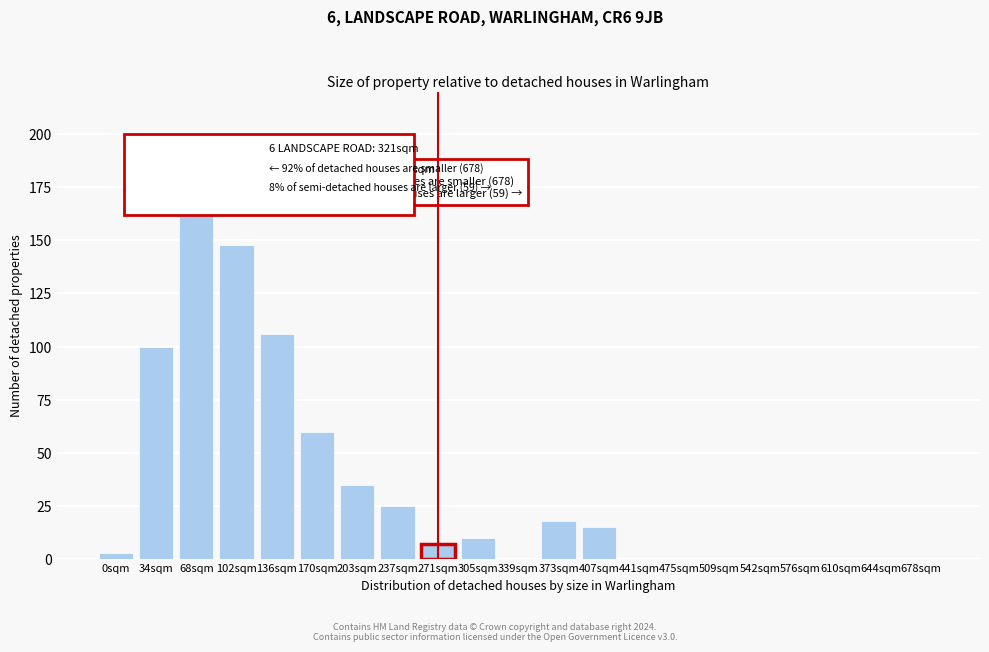

Reading right to left, list all the values displayed in this chart.

678sqm=0	644sqm=0	610sqm=0	576sqm=0	542sqm=0	509sqm=0	475sqm=0	441sqm=0	407sqm=15	373sqm=18	339sqm=0	305sqm=10	271sqm=7	237sqm=25	203sqm=35	170sqm=60	136sqm=106	102sqm=148	68sqm=165	34sqm=100	0sqm=3